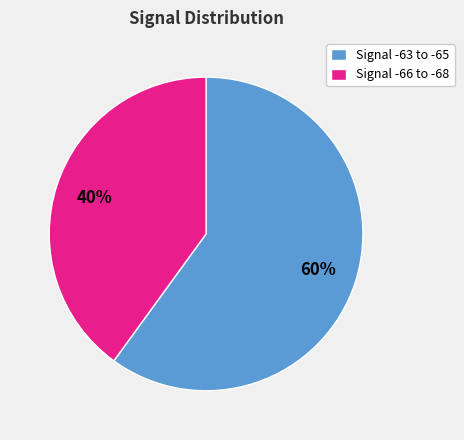

To the nearest percent, what is the difference between the Signal -63 to -65 and Signal -66 to -68 slice percentages?

20%